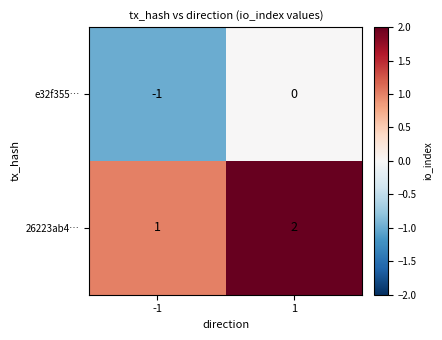

The value of e32f355… at -1 is 0. True or false?

False